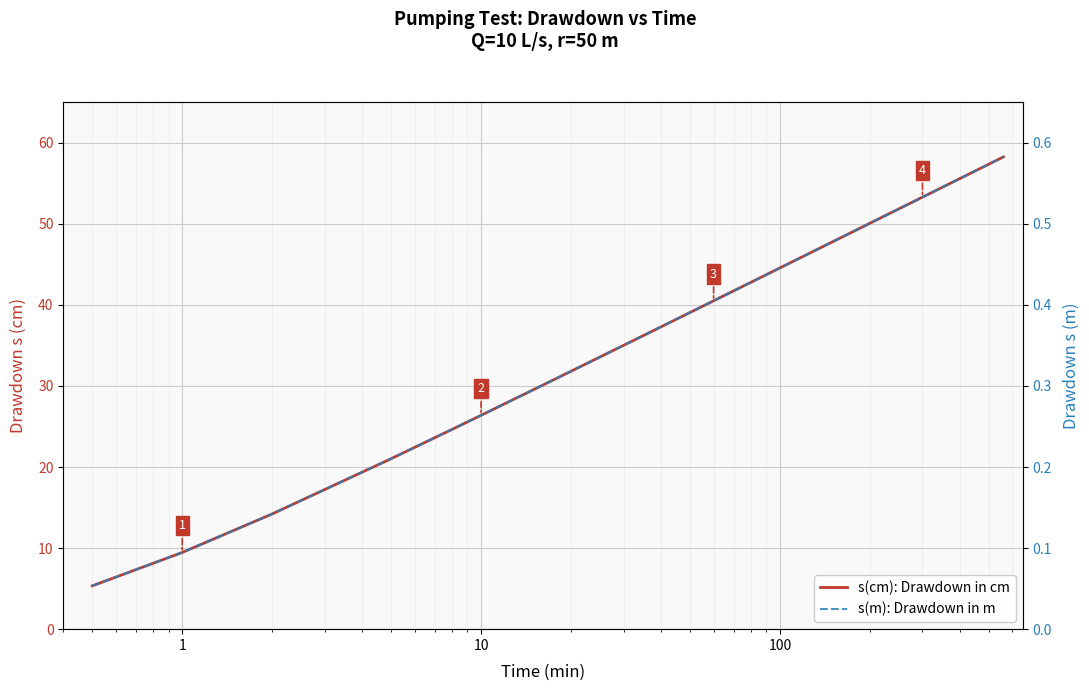

The value of s(cm): Drawdown in cm at 15 is 81.9. True or false?

False